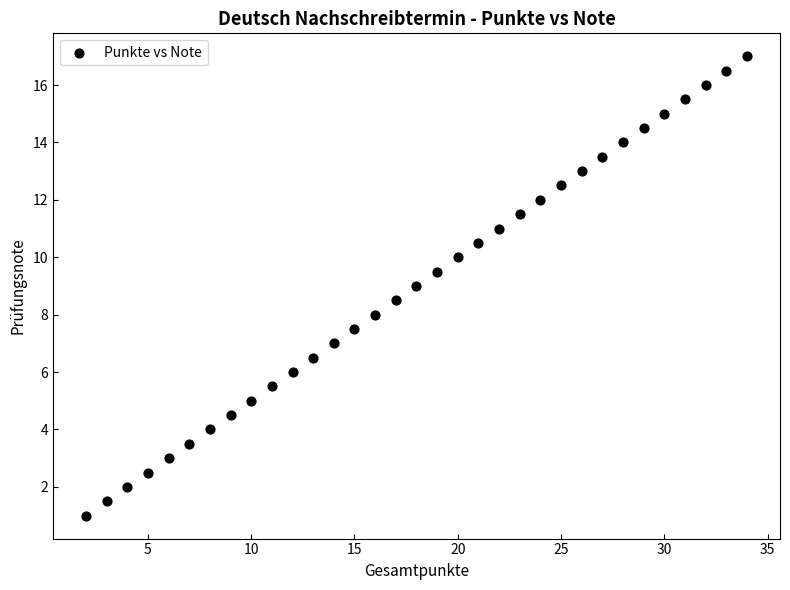

What is the range of Y values (max minus min)?

16.0